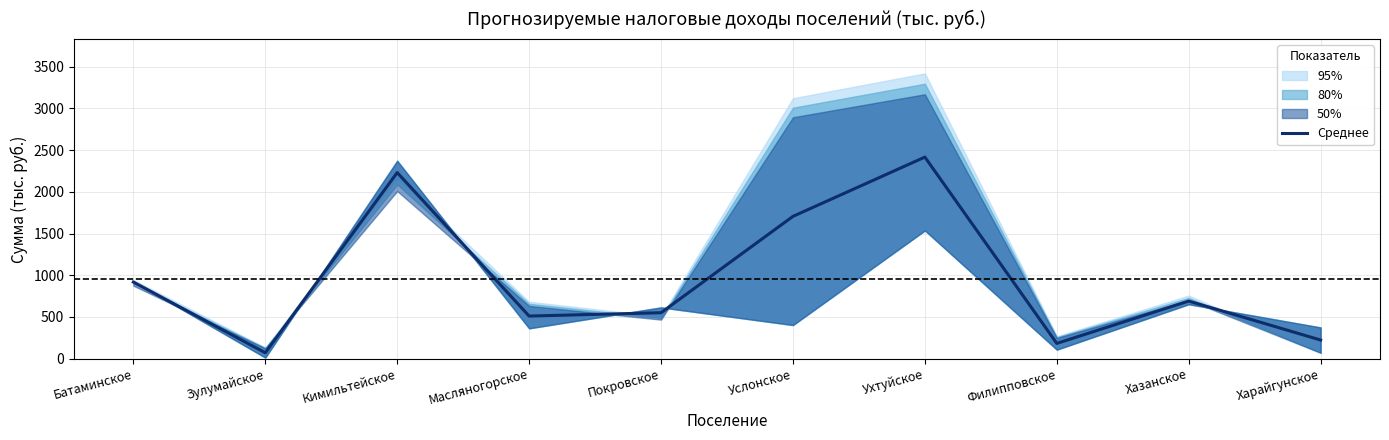

At which category does the data reach its first local valley?

Зулумайское